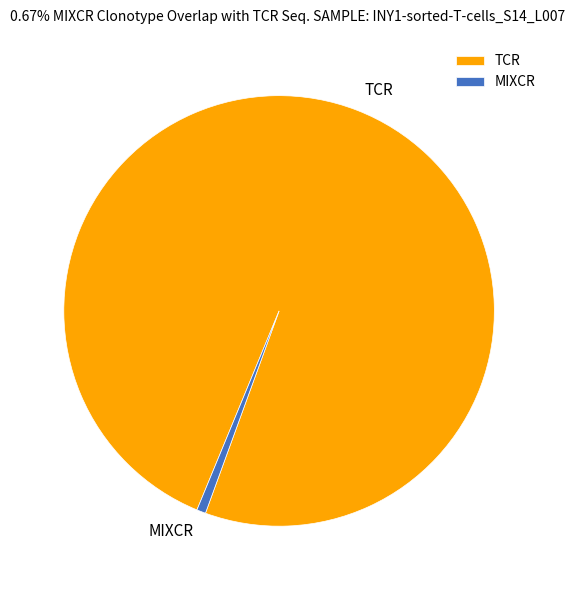

Which has a higher value, MIXCR or TCR?

TCR